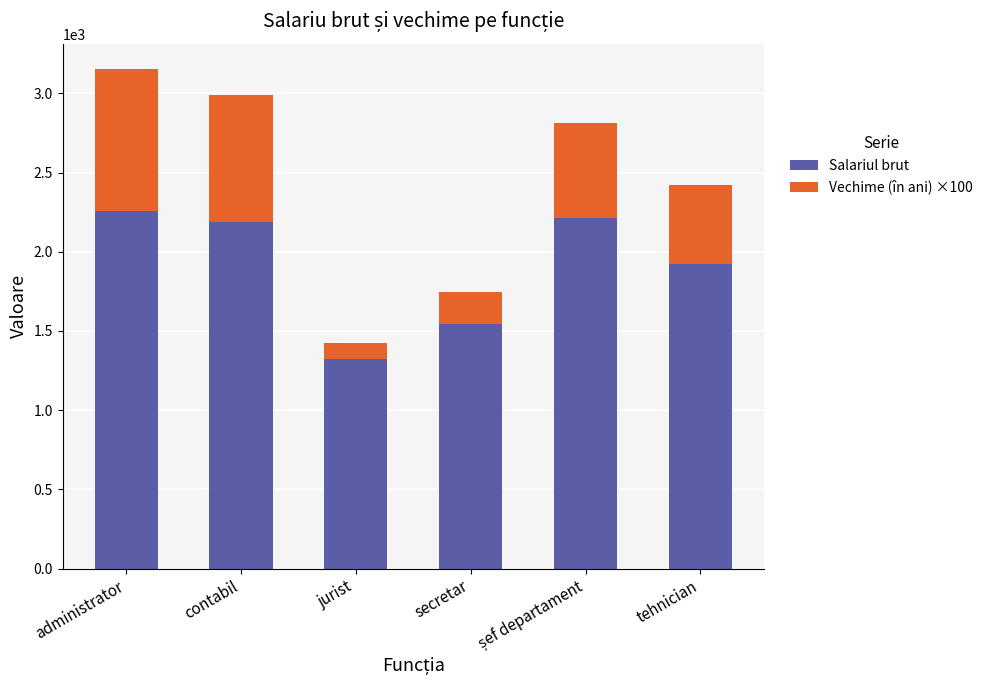

What is the sum of all Salariul brut values?

11444.5